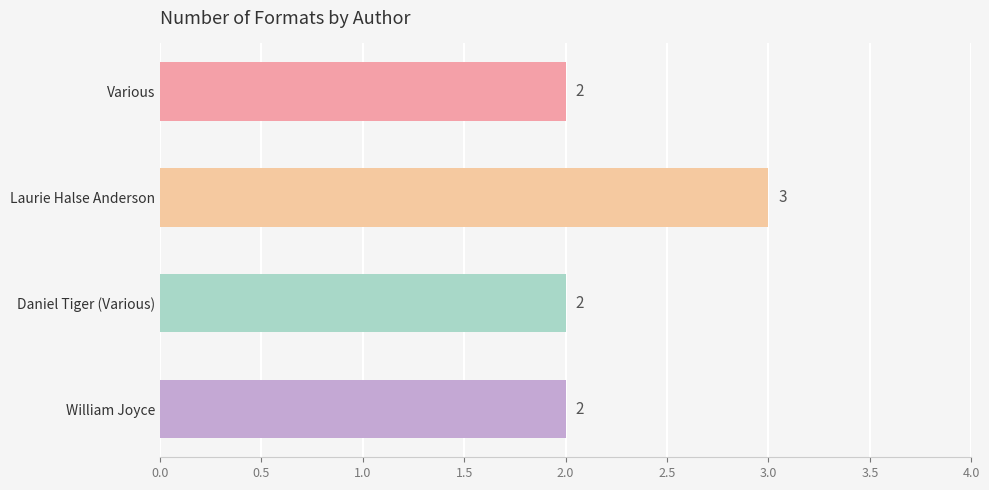

The value at William Joyce is 2. True or false?

True